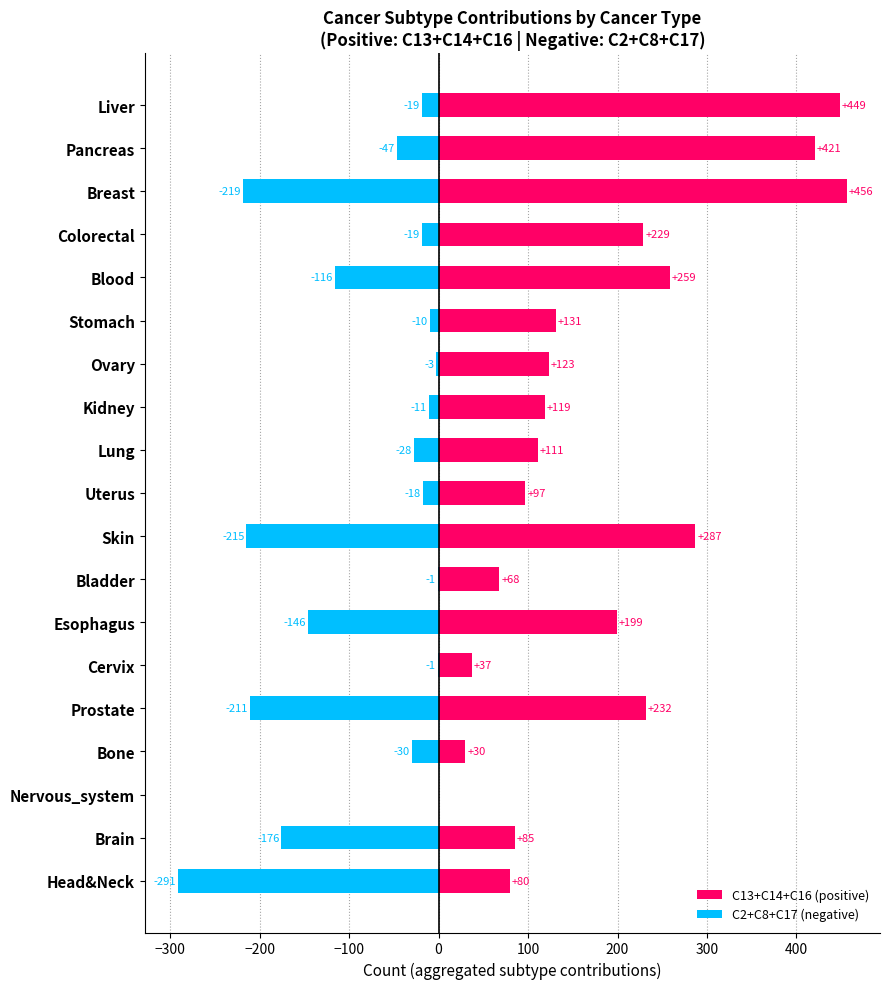

Is the value of C13+C14+C16 (positive) at Pancreas greater than the value of C2+C8+C17 (negative) at Kidney?

Yes